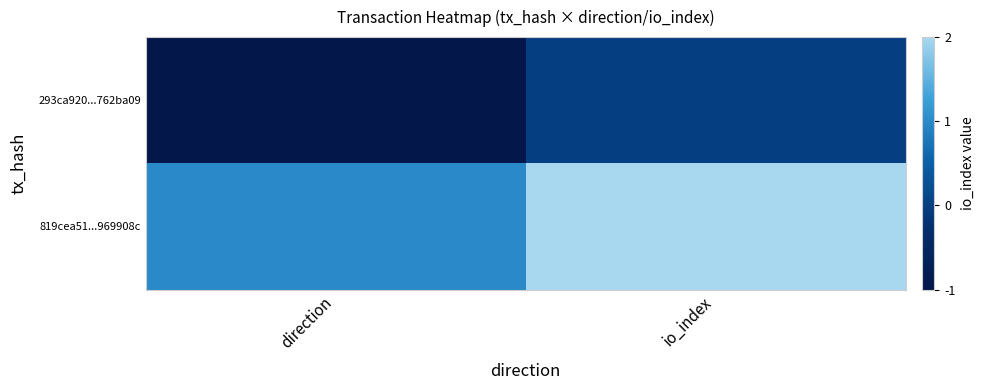

List the series in order of their overall mean, lowest first.

293ca920...762ba09, 819cea51...969908c